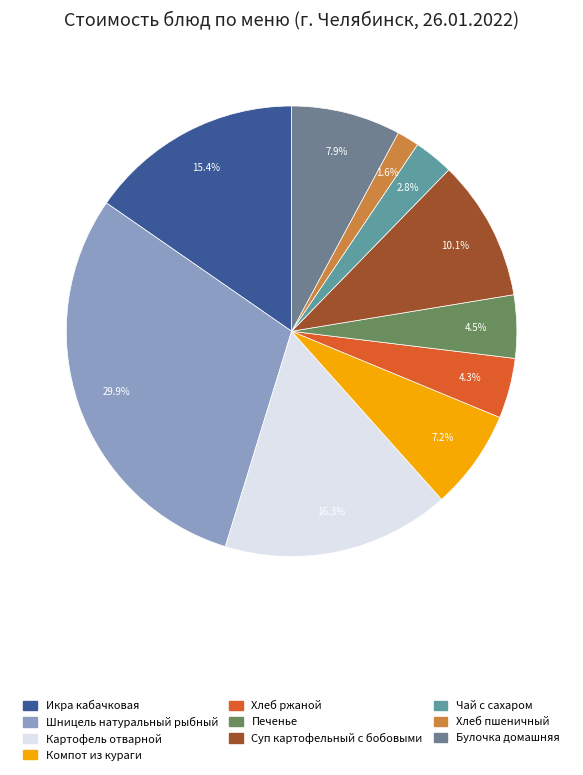

Is there any slice that represents more than half of the pie?

No